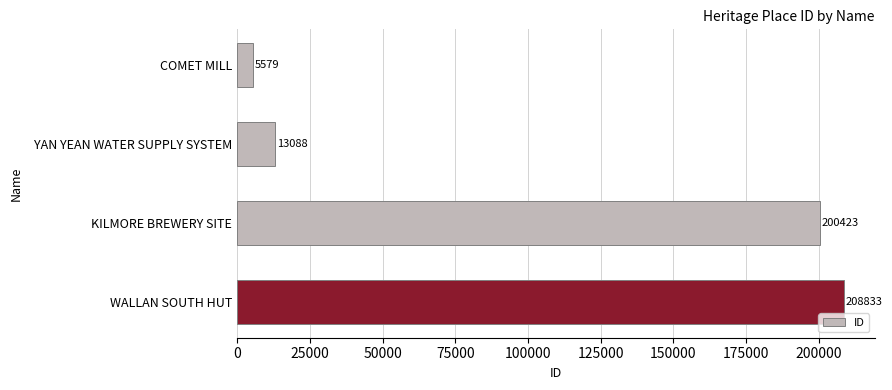

Reading top to bottom, what are all the values shown in this chart?

COMET MILL=5579	YAN YEAN WATER SUPPLY SYSTEM=13088	KILMORE BREWERY SITE=200423	WALLAN SOUTH HUT=208833